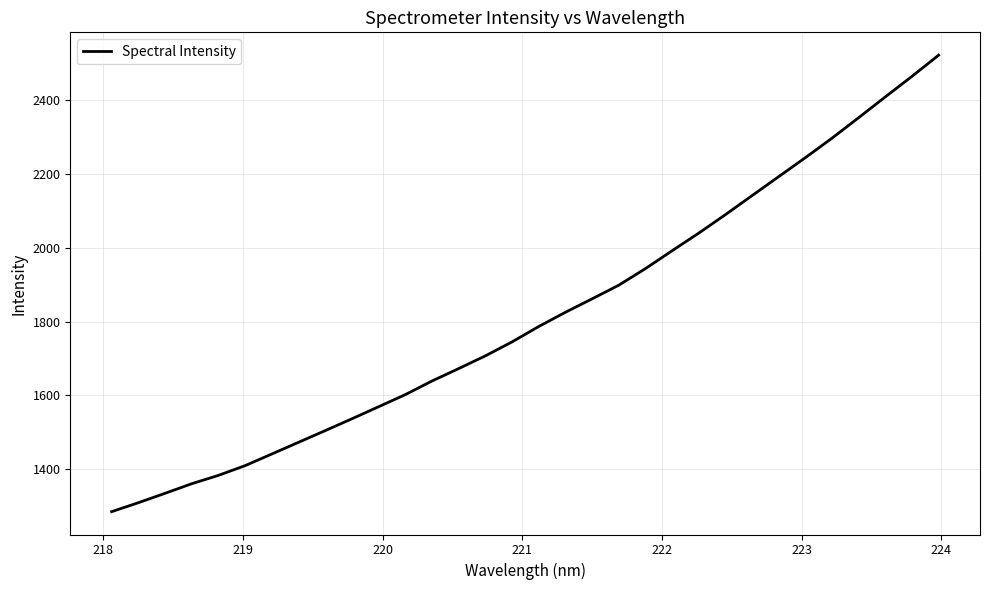

Reading left to right, transcribe all the data shown in this chart.

1285.3	1309.5	1335.0	1360.9	1383.6	1409.9	1441.5	1473.1	1504.7	1536.8	1569.4	1602.1	1639.0	1672.6	1707.1	1744.8	1786.5	1825.0	1861.4	1898.3	1943.2	1991.6	2039.3	2089.3	2140.8	2192.3	2243.5	2296.4	2351.8	2408.1	2463.7	2521.0